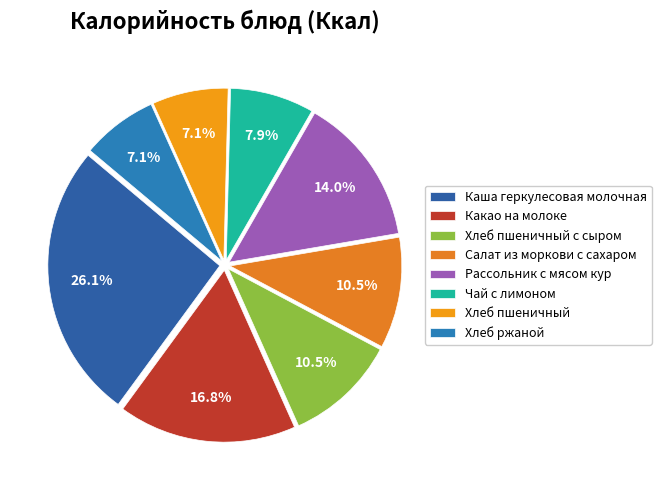

The Хлеб ржаной slice represents 7% of the pie. True or false?

True